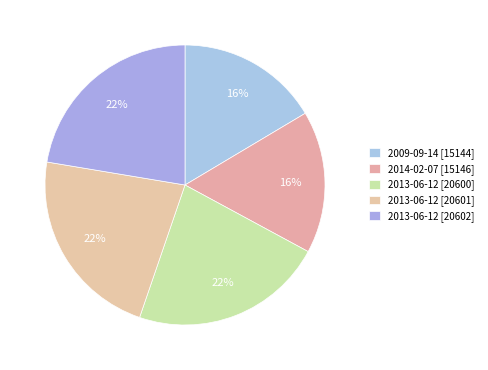

Count the number of slices in the pie.

5